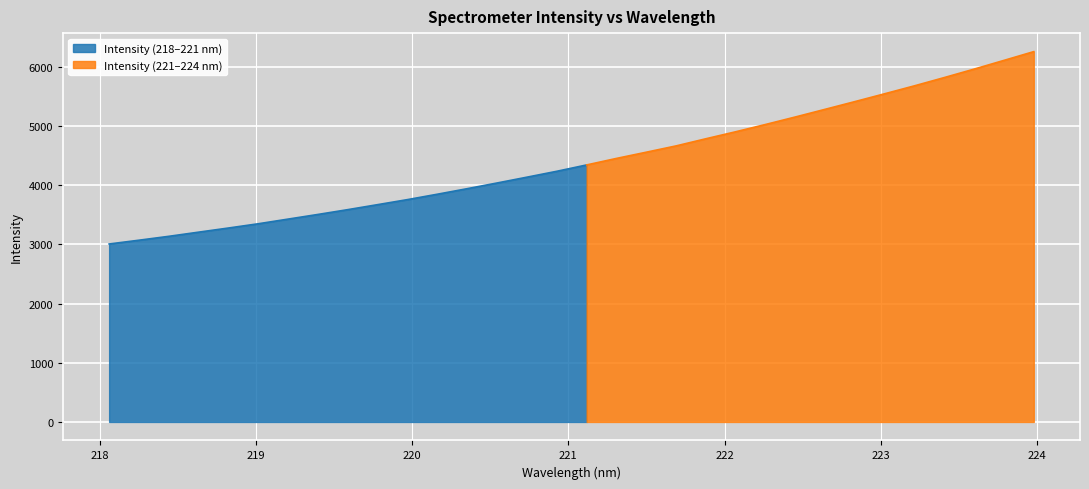

What is the minimum value shown in the chart?

3008.5